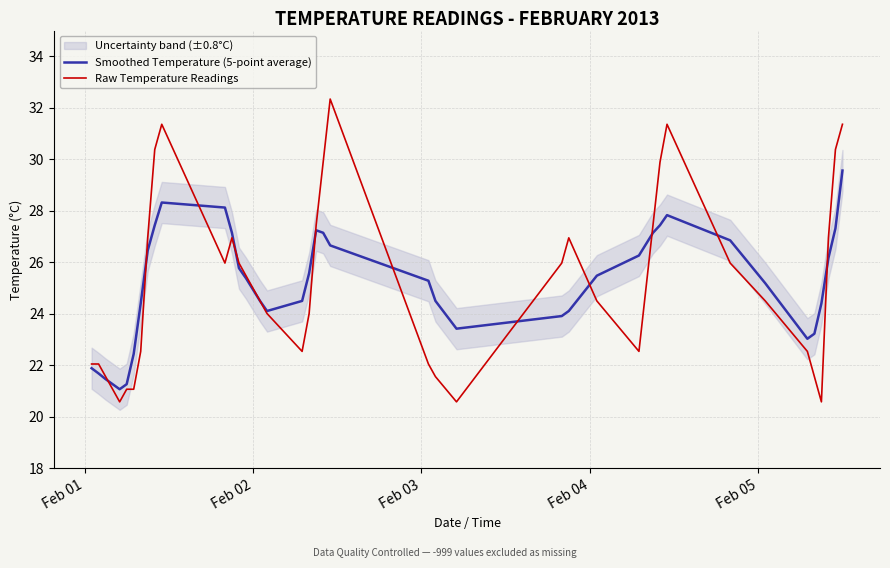

What is the maximum value for Raw Temperature Readings?

32.3